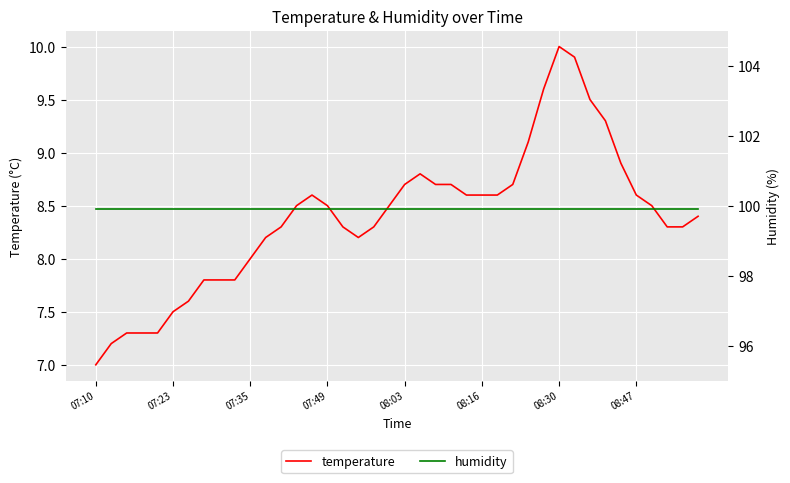

What is the maximum value for temperature?

10.0